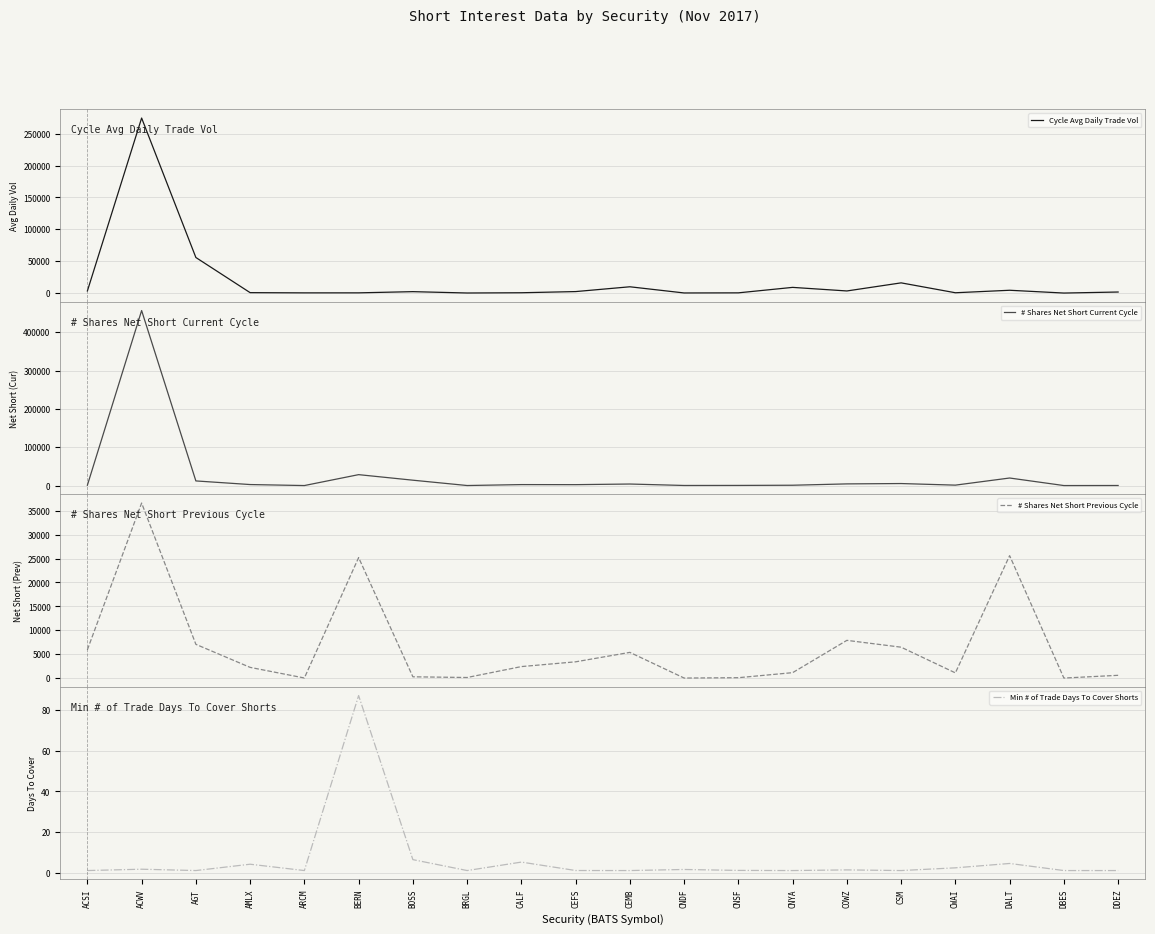

Rank the series by their maximum value, from highest to lowest.

# Shares Net Short Current Cycle, Cycle Avg Daily Trade Vol, # Shares Net Short Previous Cycle, Min # of Trade Days To Cover Shorts